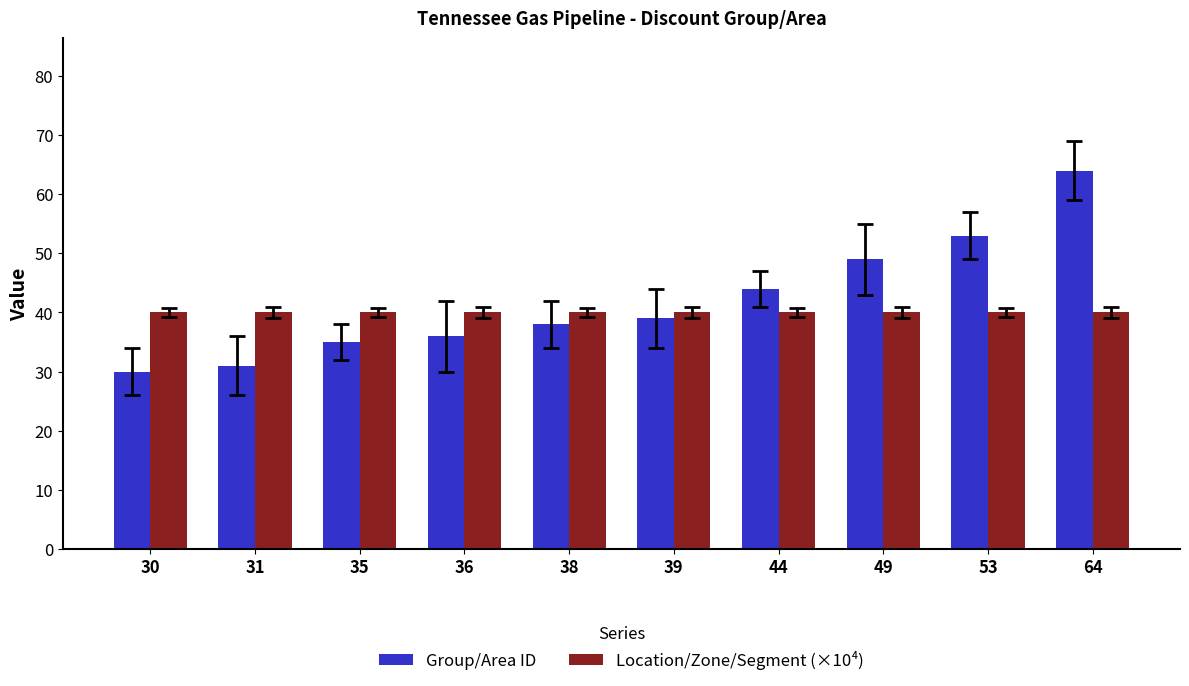

Is it true that Location/Zone/Segment (×10⁴) equals 40.0 at 38?

True